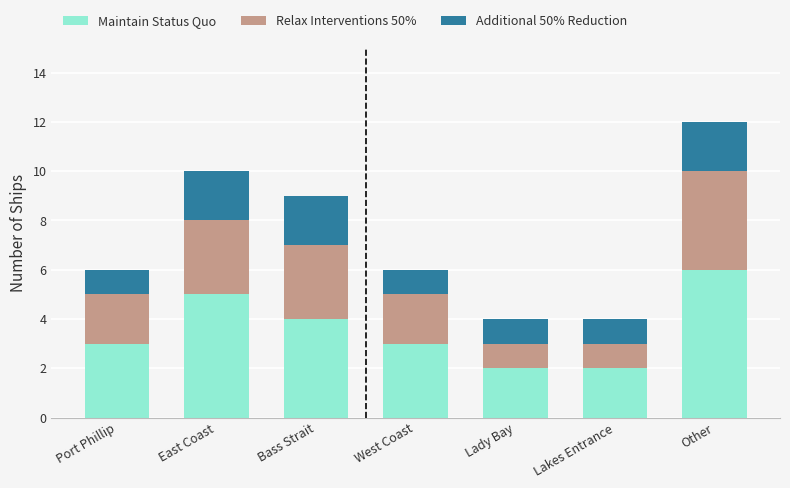

At which label does Maintain Status Quo reach its peak?

Other